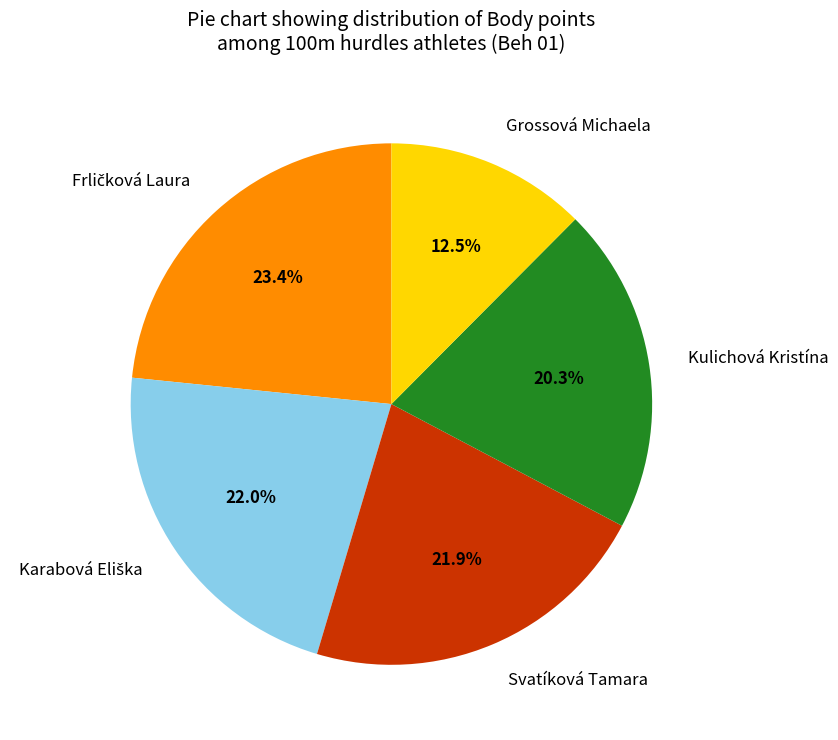

How many slices are in this pie chart?

5